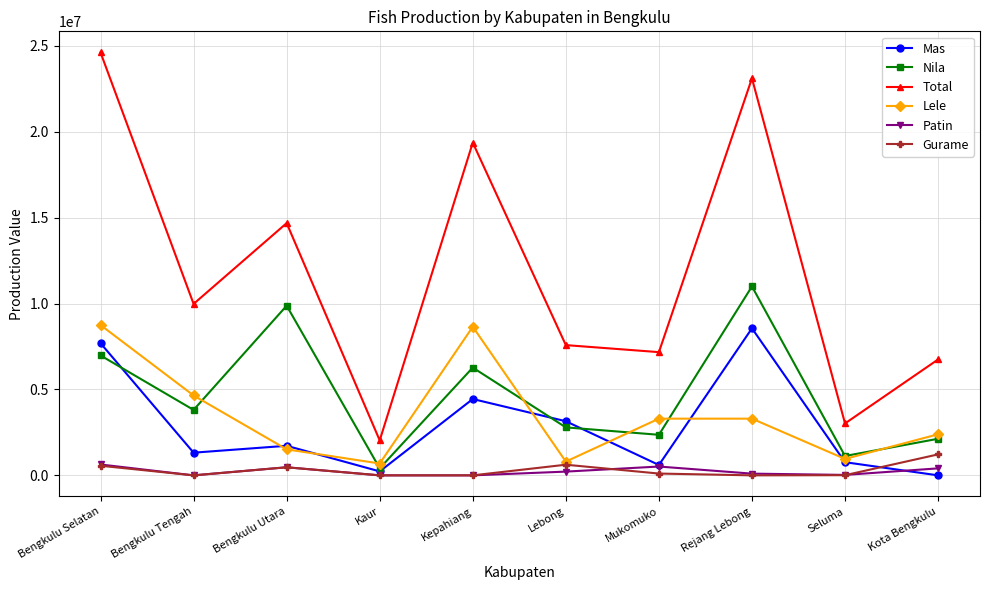

True or false: Total and Patin cross at least once.

False